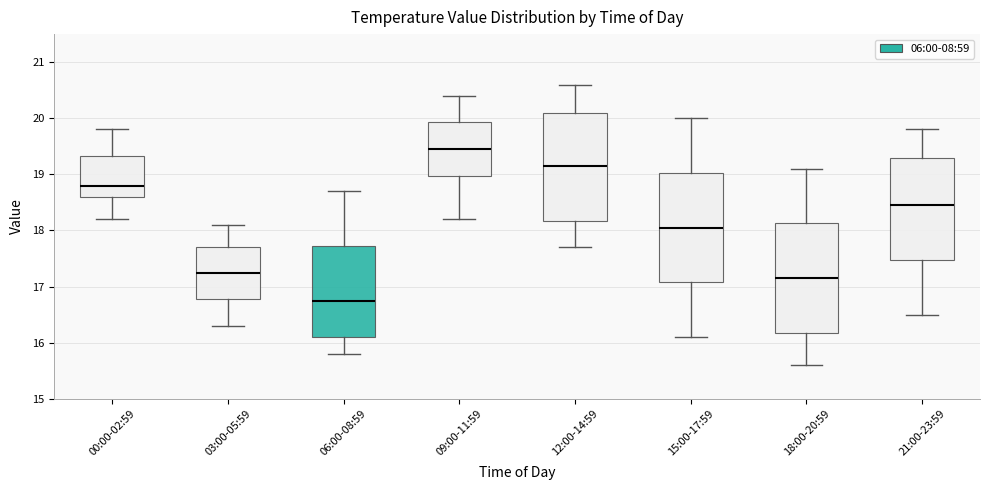

Reading left to right, read every box against the y-axis: the position of its median line, the range the box covers, and the ends of its whiskers. The values are not printed on the chart, so give them approximately, as read against the axis.

00:00-02:59: median 18.8, box 18.6 to 19.3, whiskers 18.2 to 19.8
03:00-05:59: median 17.3, box 16.8 to 17.7, whiskers 16.3 to 18.1
06:00-08:59: median 16.8, box 16.1 to 17.7, whiskers 15.8 to 18.7
09:00-11:59: median 19.5, box 19.0 to 19.9, whiskers 18.2 to 20.4
12:00-14:59: median 19.2, box 18.2 to 20.1, whiskers 17.7 to 20.6
15:00-17:59: median 18.1, box 17.1 to 19.0, whiskers 16.1 to 20.0
18:00-20:59: median 17.2, box 16.2 to 18.1, whiskers 15.6 to 19.1
21:00-23:59: median 18.5, box 17.5 to 19.3, whiskers 16.5 to 19.8